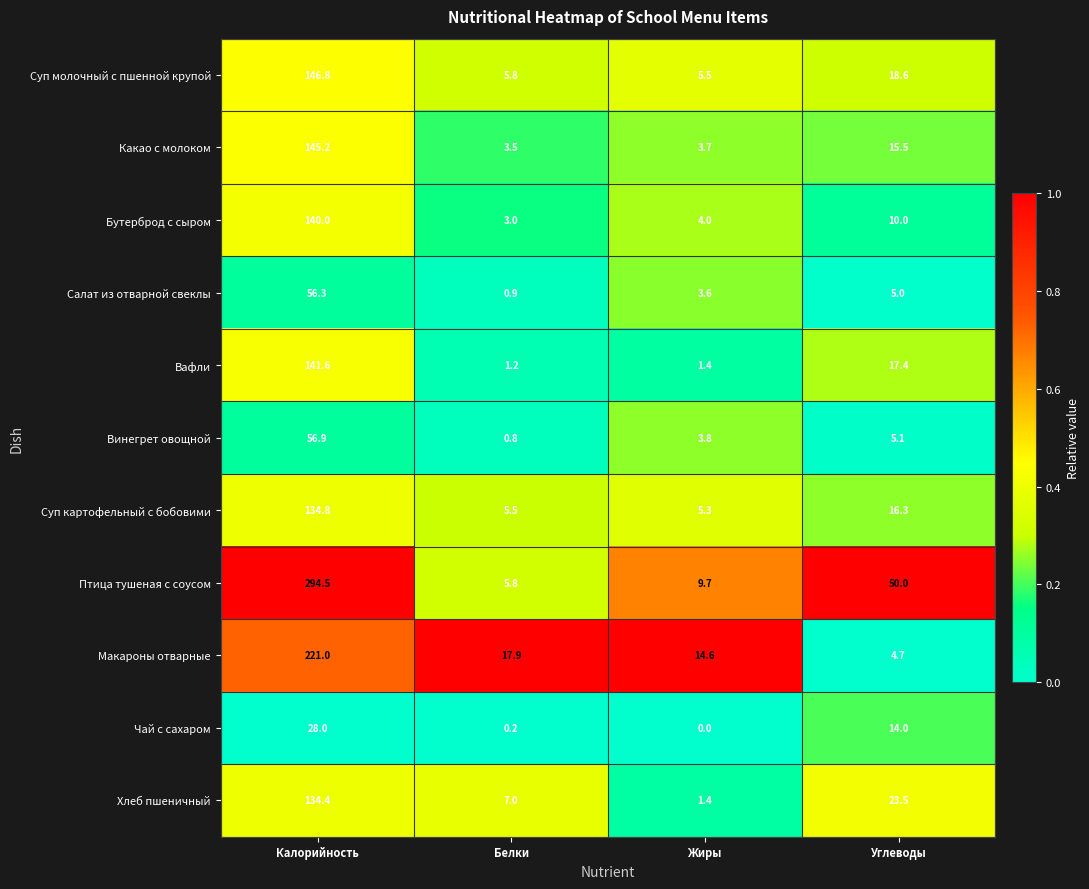

At Калорийность, list the series in order from smallest to largest.

Чай с сахаром, Салат из отварной свеклы, Винегрет овощной, Хлеб пшеничный, Суп картофельный с бобовими, Бутерброд с сыром, Вафли, Какао с молоком, Суп молочный с пшенной крупой, Макароны отварные, Птица тушеная с соусом